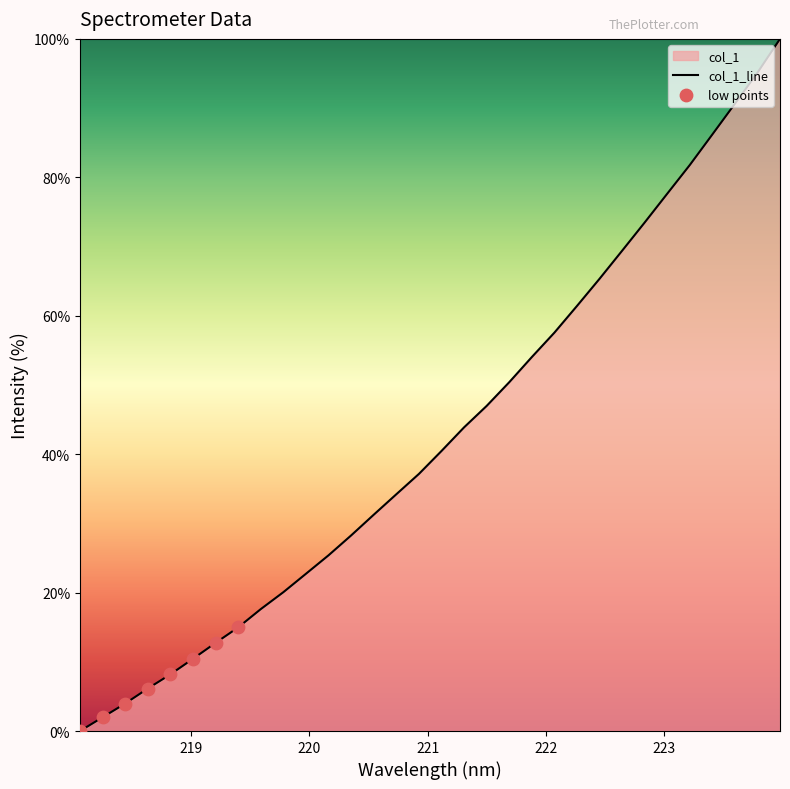

What is the change in value from 221.3083 to 222.8355?

+29.6